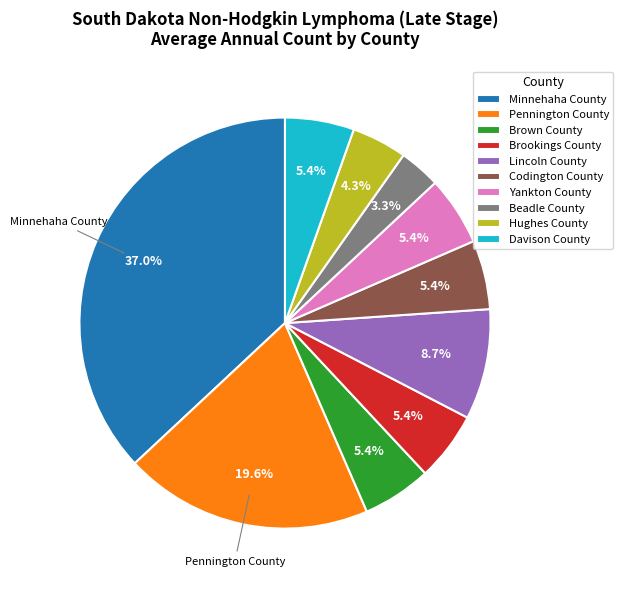

To the nearest percent, what is the difference between the largest and smallest slice percentages?

34%